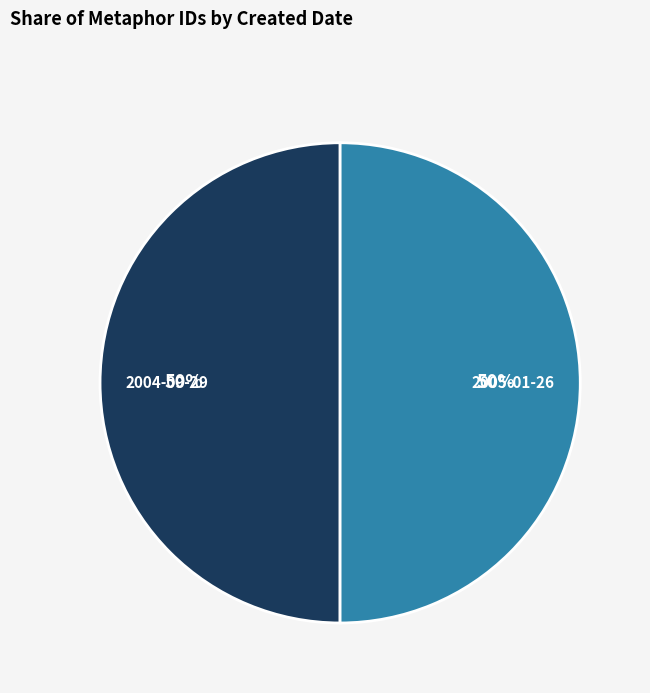

Is it true that 2005-01-26 is 64% of the pie?

False